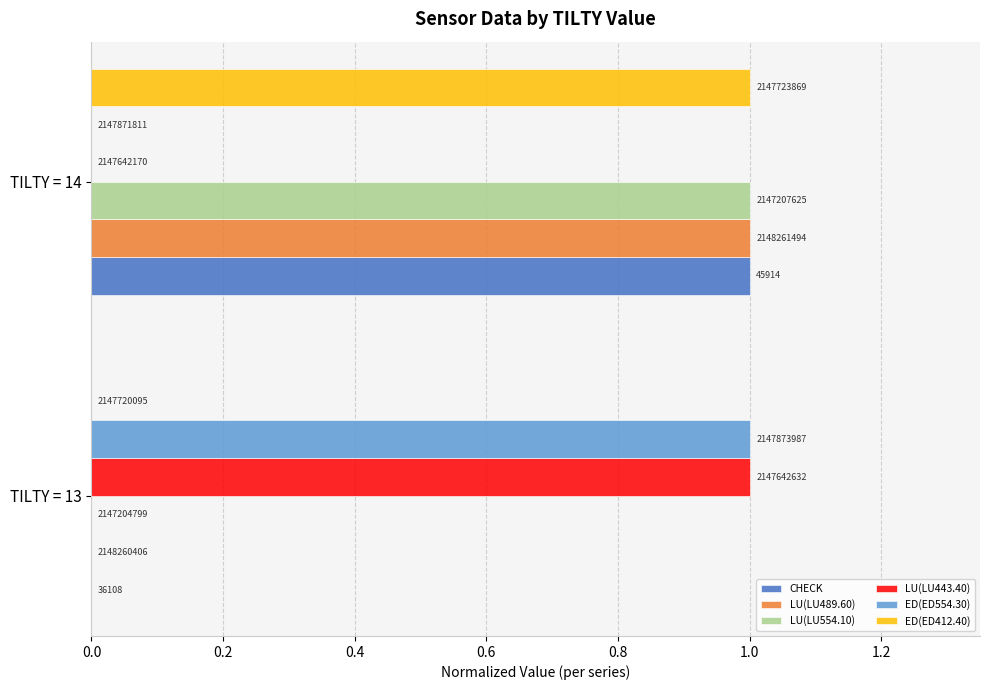

What are all the series names shown in the legend?

CHECK, LU(LU489.60), LU(LU554.10), LU(LU443.40), ED(ED554.30), ED(ED412.40)